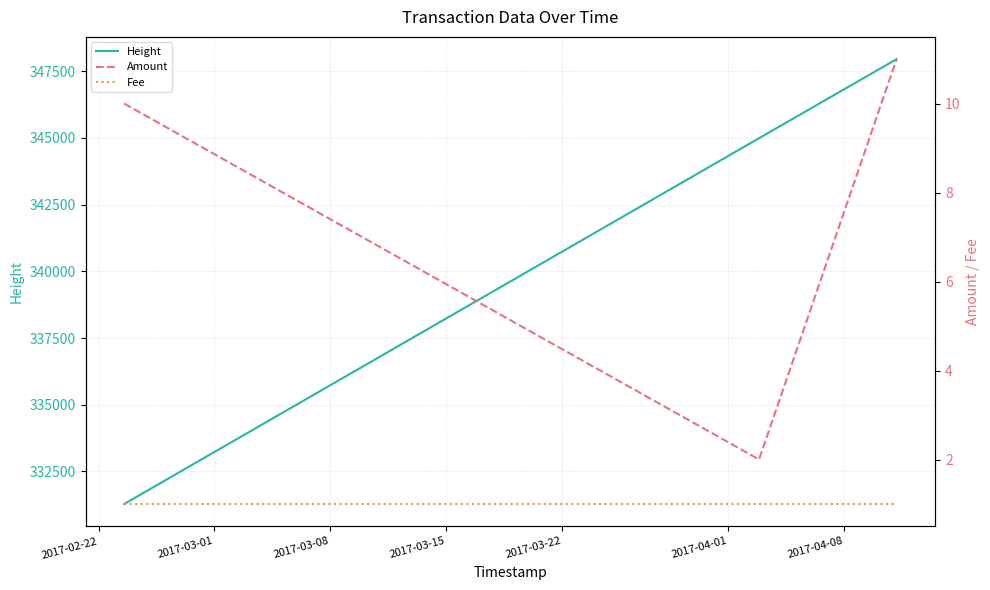

What is the difference between the maximum and minimum values in the Height series?

16678